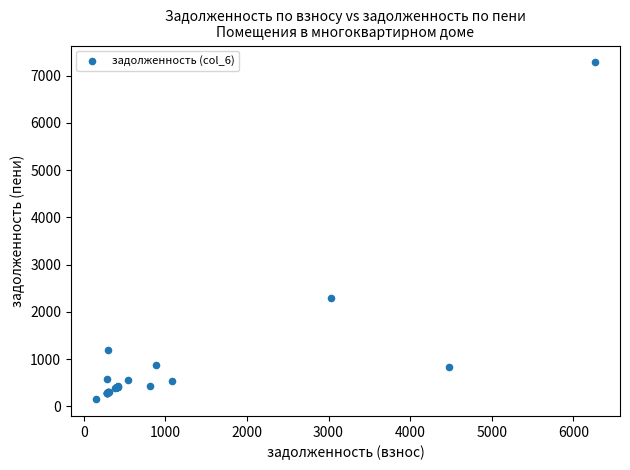

What Y value in the scatter plot is closest to 3714?

2296.3